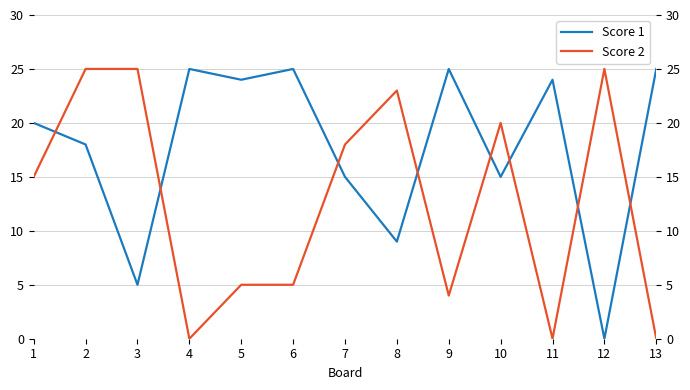

What is the total value across all series at 2?

43